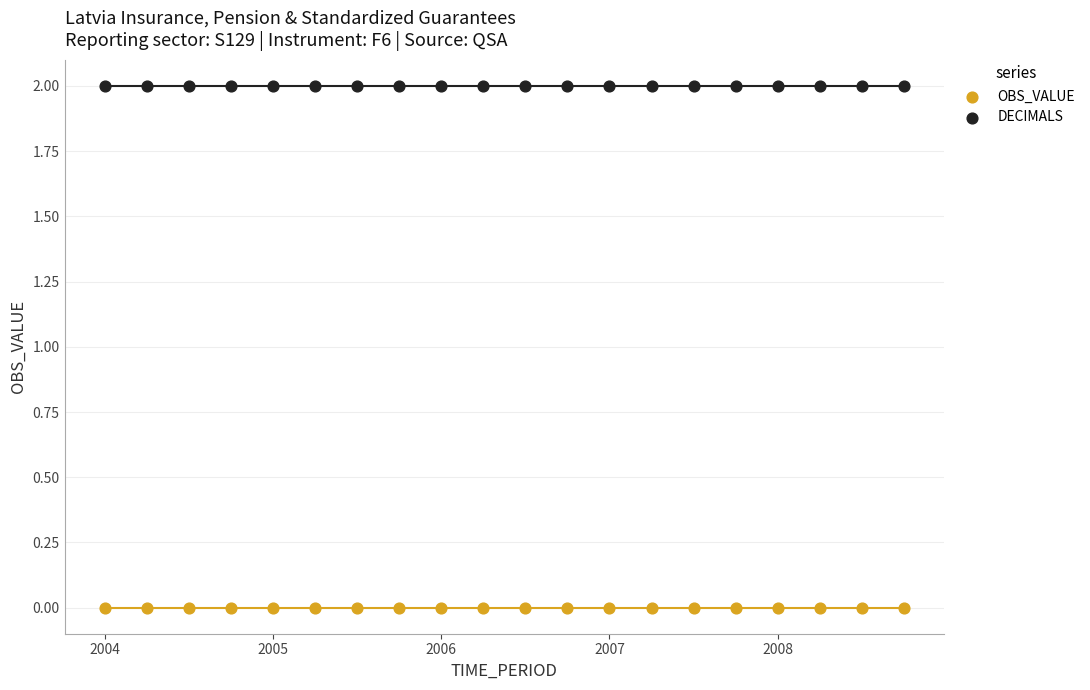

What are all the series names shown in the legend?

OBS_VALUE, DECIMALS